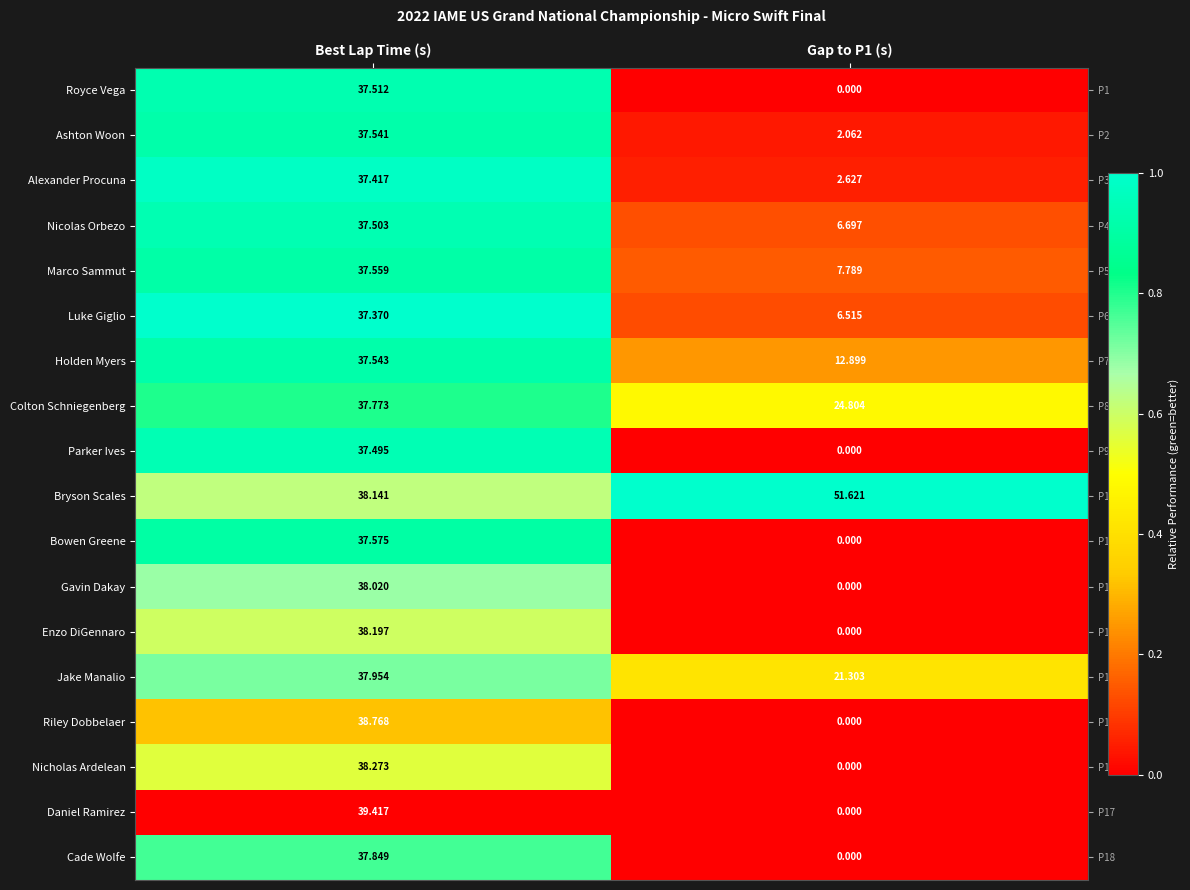

Which series has the largest range (max minus min)?

Daniel Ramirez